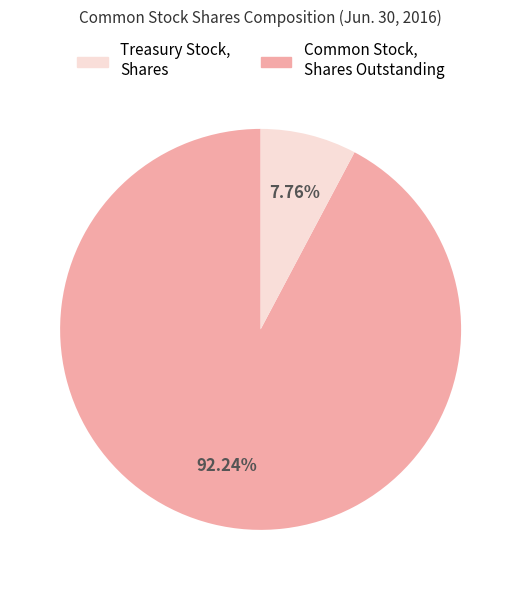

Does any single category account for the majority?

Yes